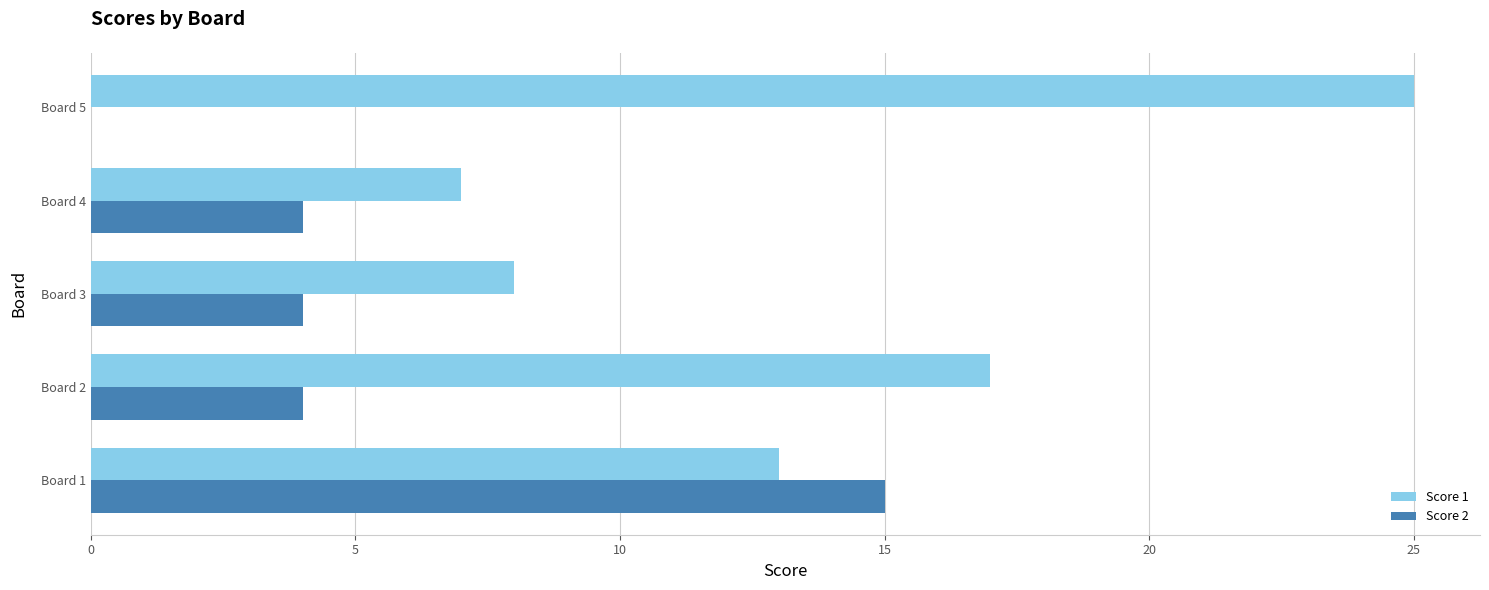

What is the sum of all Score 1 values?

70